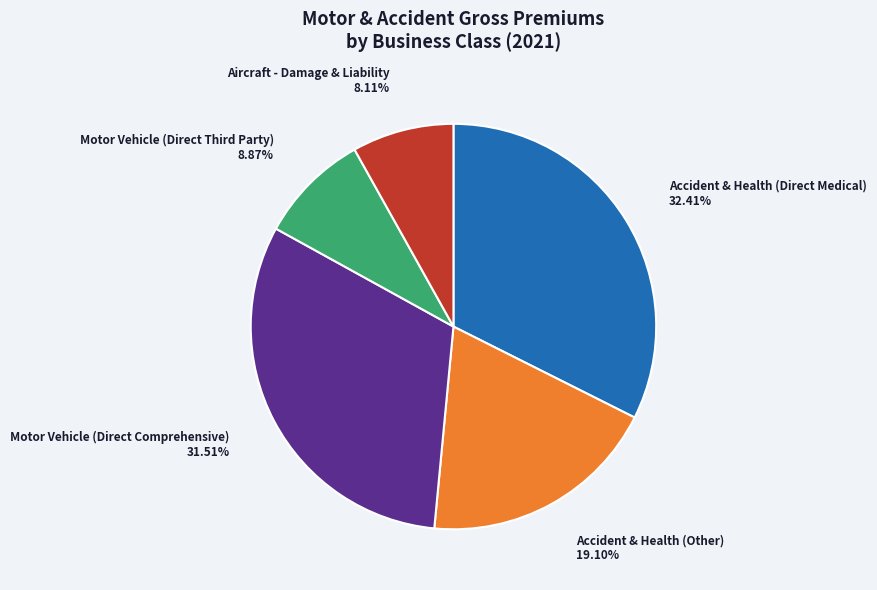

What percentage is the Motor Vehicle (Direct Comprehensive) slice, to the nearest percent?

32%